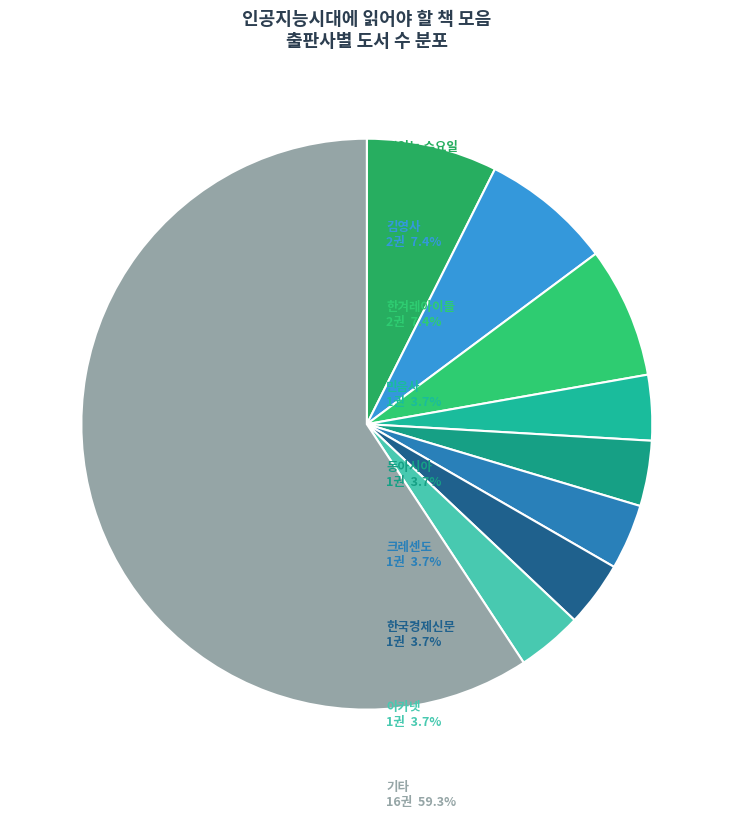

Is there a majority slice in this chart?

Yes